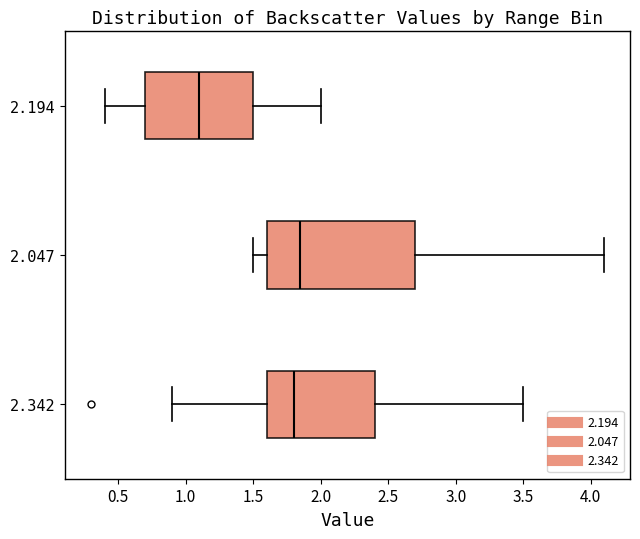

Reading bottom to top, read every box against the x-axis: the position of its median line, the range the box covers, and the ends of its whiskers. The values are not printed on the chart, so give them approximately, as read against the axis.

2.342: median 1.80, box 1.60 to 2.40, whiskers 0.90 to 3.50
2.047: median 1.85, box 1.60 to 2.70, whiskers 1.50 to 4.10
2.194: median 1.10, box 0.70 to 1.50, whiskers 0.40 to 2.00